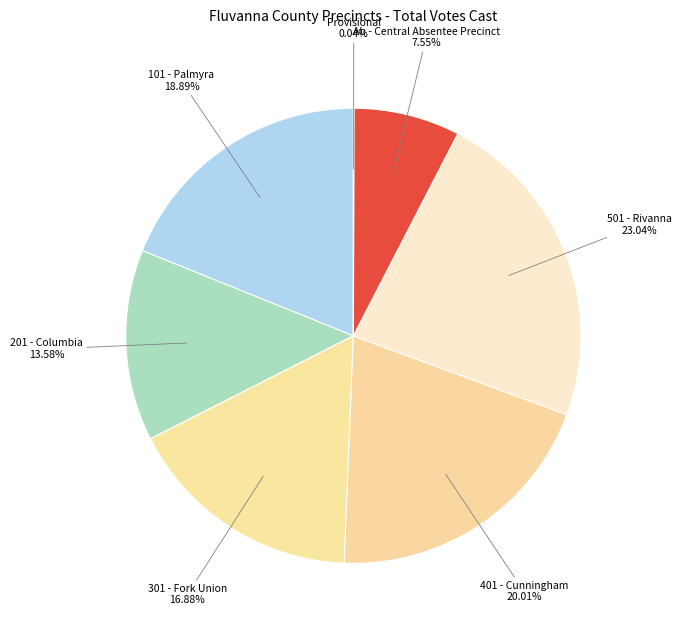

Do 401 - Cunningham and 301 - Fork Union together represent more than half of the pie?

No